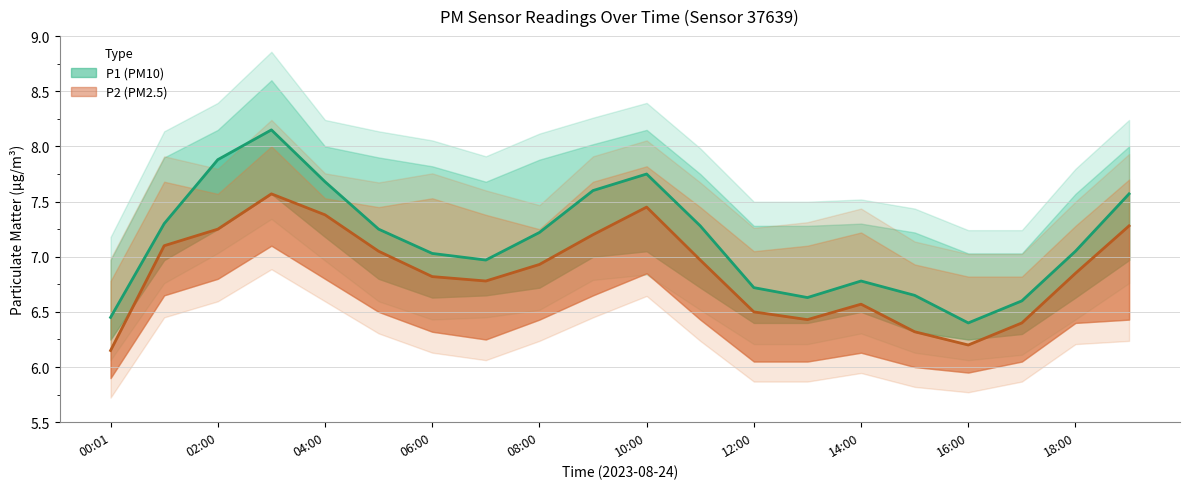

What is the sum of the P1 values at 10:00 and 13:00?

14.4